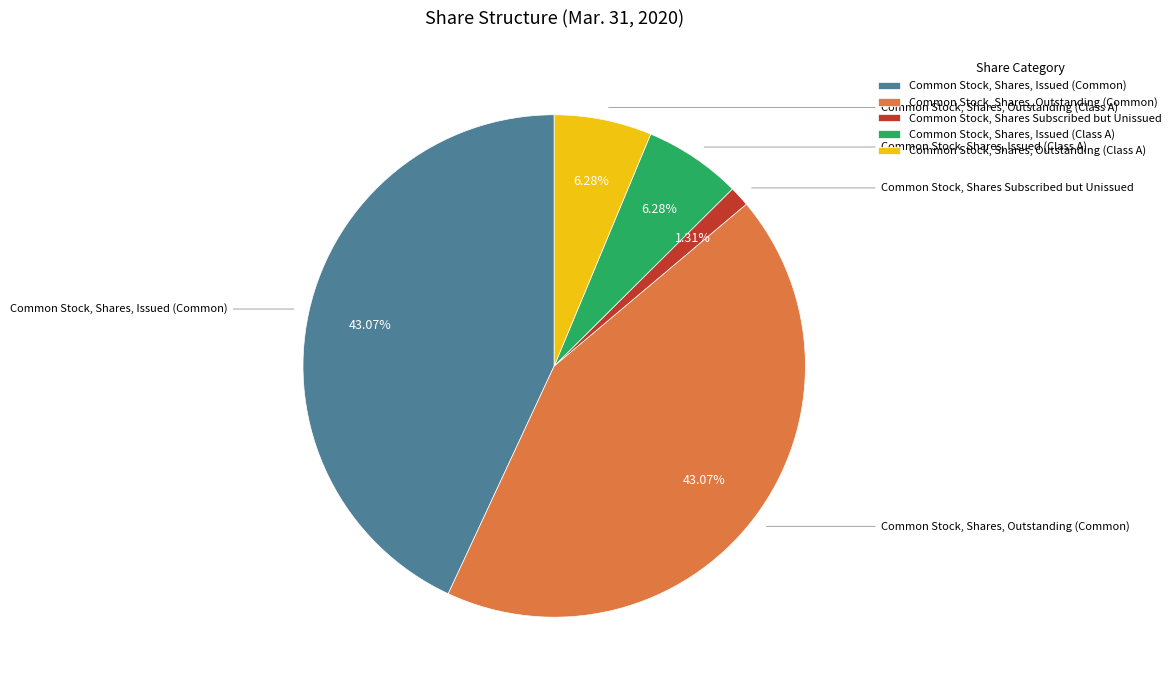

Approximately how many times larger is the value at Common Stock, Shares, Outstanding (Class A) compared to Common Stock, Shares Subscribed but Unissued?

4.8